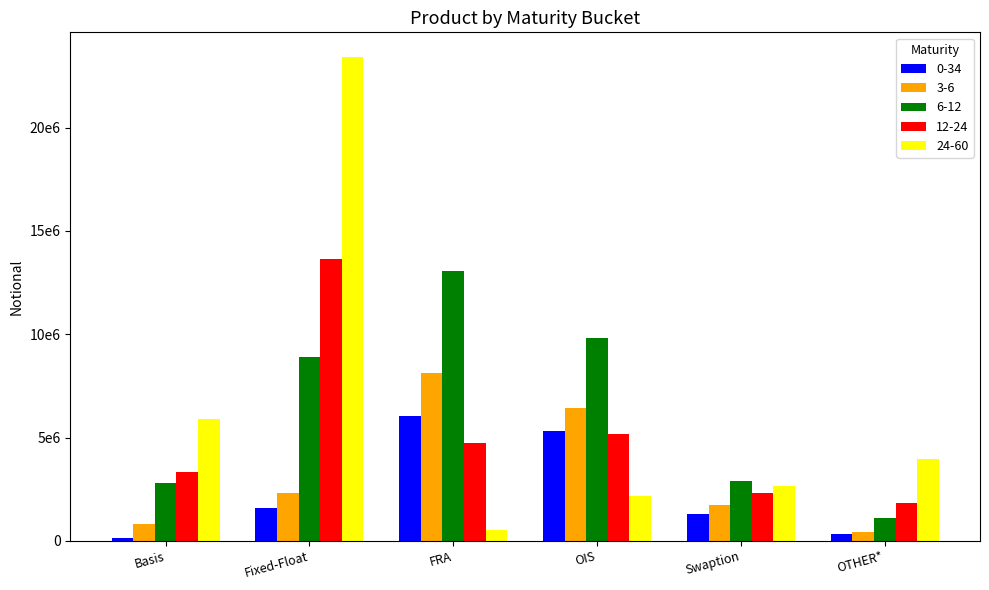

Rank the series at Swaption from lowest to highest value.

0-34, 3-6, 12-24, 24-60, 6-12